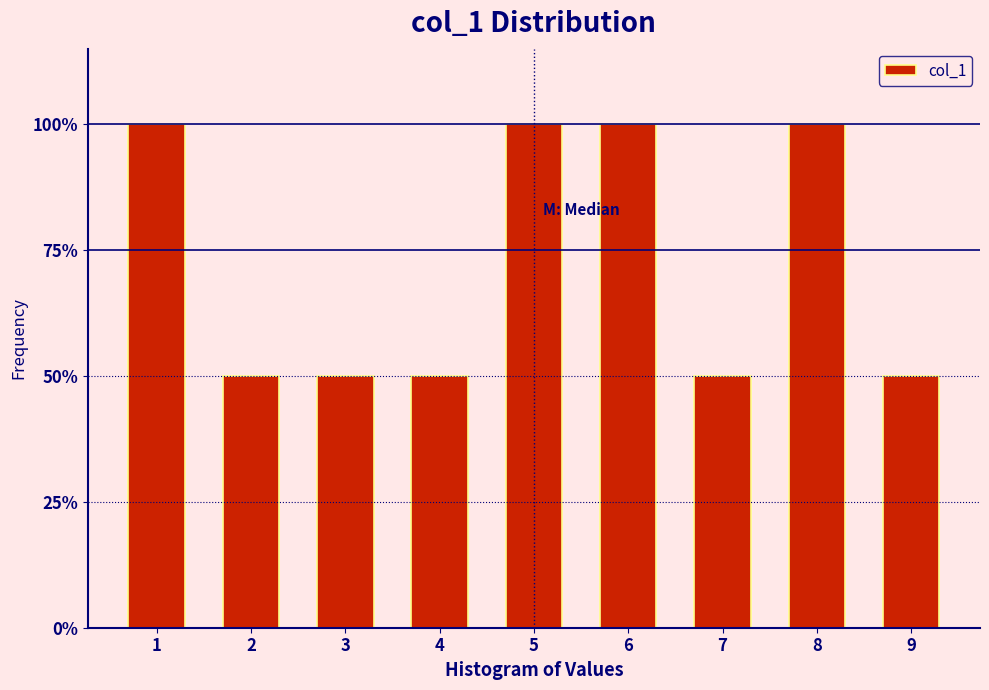

Are the bars horizontal?

No